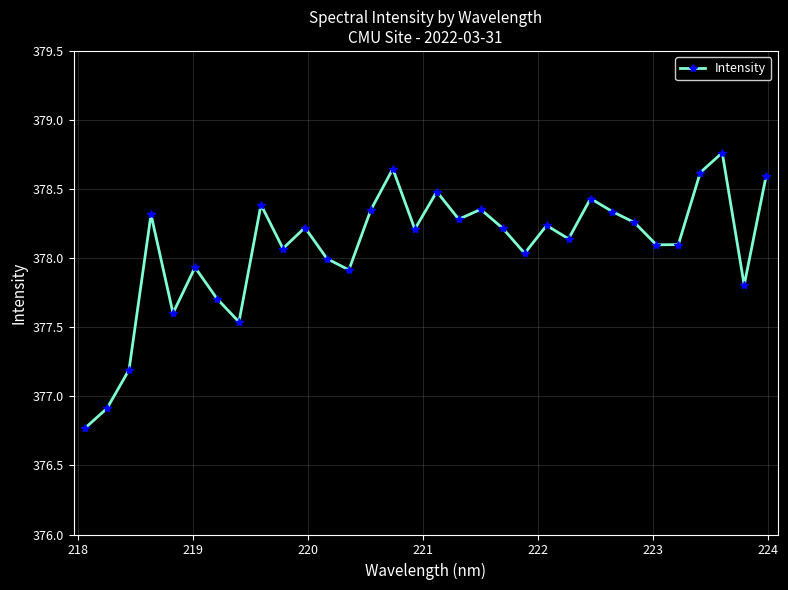

How many points are higher than both their immediate neighbors (excluding endpoints)?

10